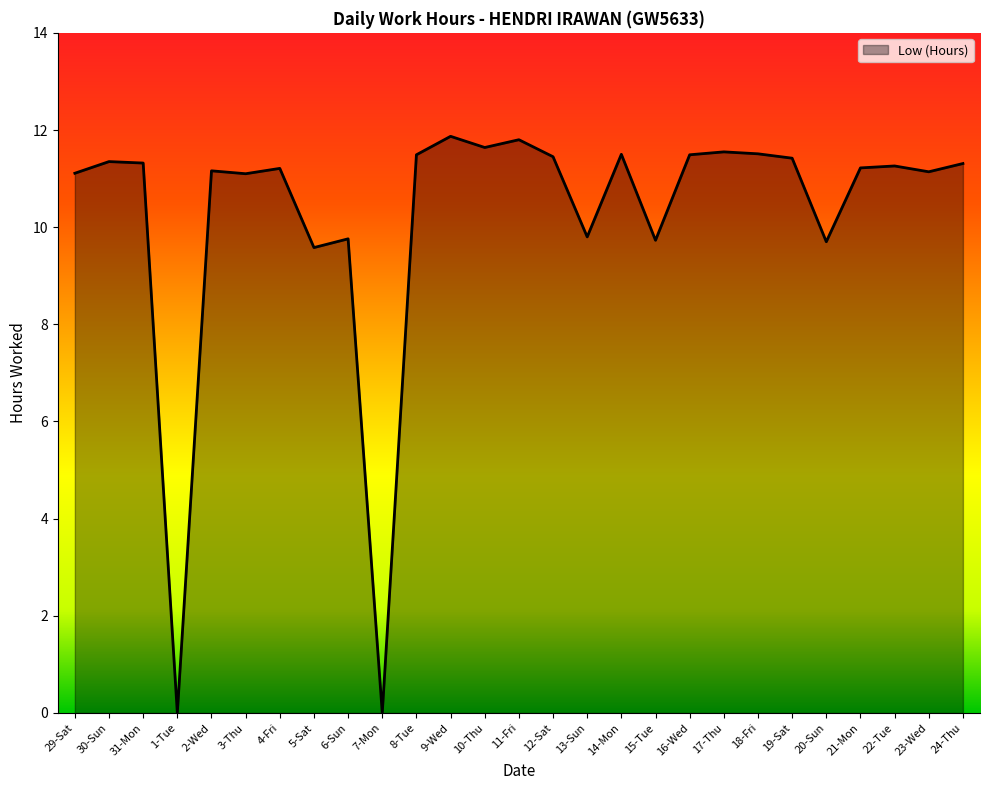

What is the difference between the maximum and minimum values?

11.9